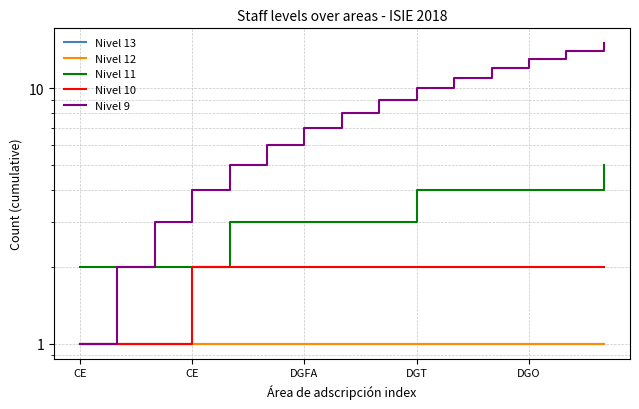

How many categories are shown in the chart?

15